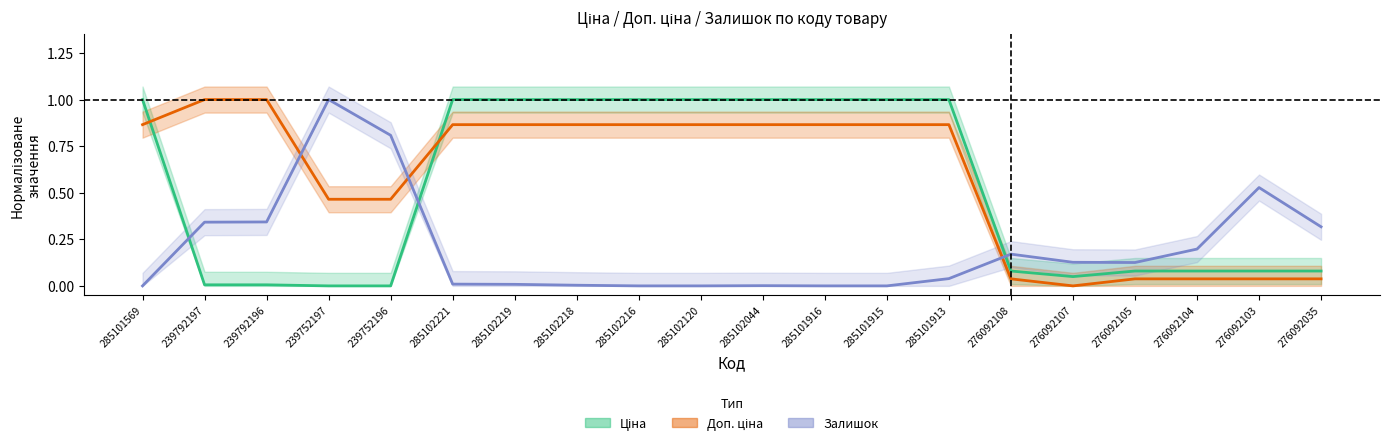

Reading left to right, list all the values displayed in this chart.

Ціна: 285101569=1.0	239792197=0.0	239792196=0.0	239752197=0.0	239752196=0.0	285102221=1.0	285102219=1.0	285102218=1.0	285102216=1.0	285102120=1.0	285102044=1.0	285101916=1.0	285101915=1.0	285101913=1.0	276092108=0.1	276092107=0.0	276092105=0.1	276092104=0.1	276092103=0.1	276092035=0.1
Доп. ціна: 285101569=0.9	239792197=1.0	239792196=1.0	239752197=0.5	239752196=0.5	285102221=0.9	285102219=0.9	285102218=0.9	285102216=0.9	285102120=0.9	285102044=0.9	285101916=0.9	285101915=0.9	285101913=0.9	276092108=0.0	276092107=0.0	276092105=0.0	276092104=0.0	276092103=0.0	276092035=0.0
Залишок: 285101569=0.0	239792197=0.3	239792196=0.3	239752197=1.0	239752196=0.8	285102221=0.0	285102219=0.0	285102218=0.0	285102216=0.0	285102120=0.0	285102044=0.0	285101916=0.0	285101915=0.0	285101913=0.0	276092108=0.2	276092107=0.1	276092105=0.1	276092104=0.2	276092103=0.5	276092035=0.3